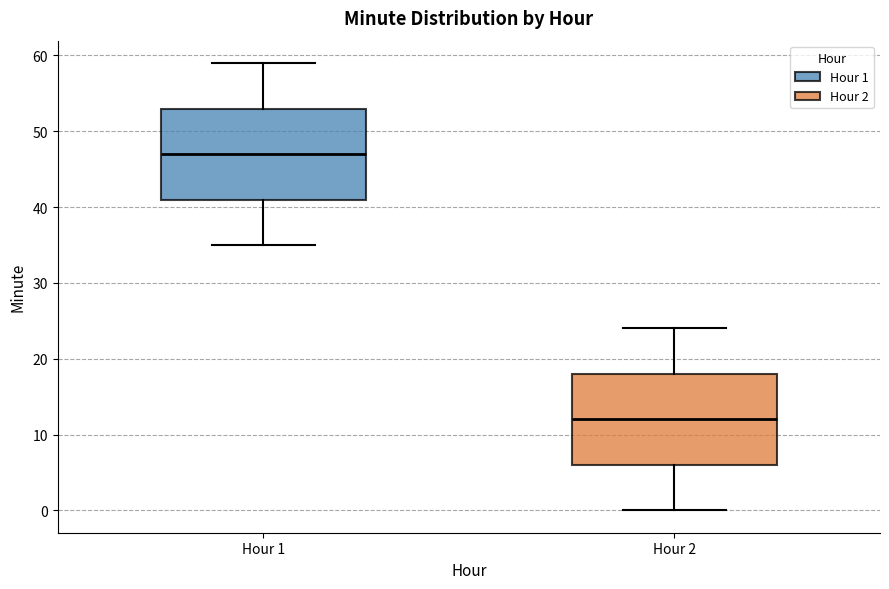

Reading left to right, read every box against the y-axis: the position of its median line, the range the box covers, and the ends of its whiskers. The values are not printed on the chart, so give them approximately, as read against the axis.

Hour 1: median 47, box 41 to 53, whiskers 35 to 59
Hour 2: median 12, box 6 to 18, whiskers 0 to 24